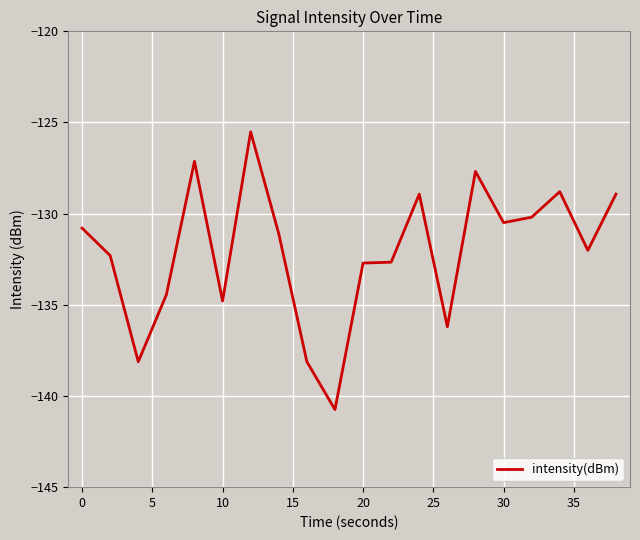

Reading left to right, transcribe all the data shown in this chart.

-130.8	-132.3	-138.1	-134.4	-127.1	-134.8	-125.5	-131.1	-138.1	-140.7	-132.7	-132.7	-128.9	-136.2	-127.7	-130.5	-130.2	-128.8	-132.0	-128.9